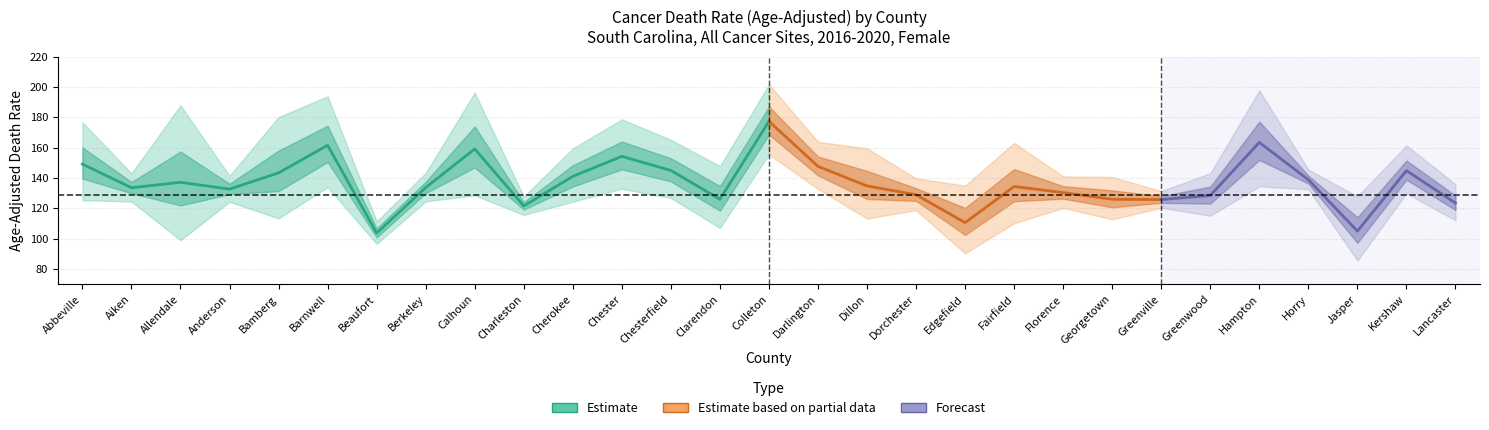

List the series in order of their peak value, lowest first.

Lower CI, Rate, Upper CI